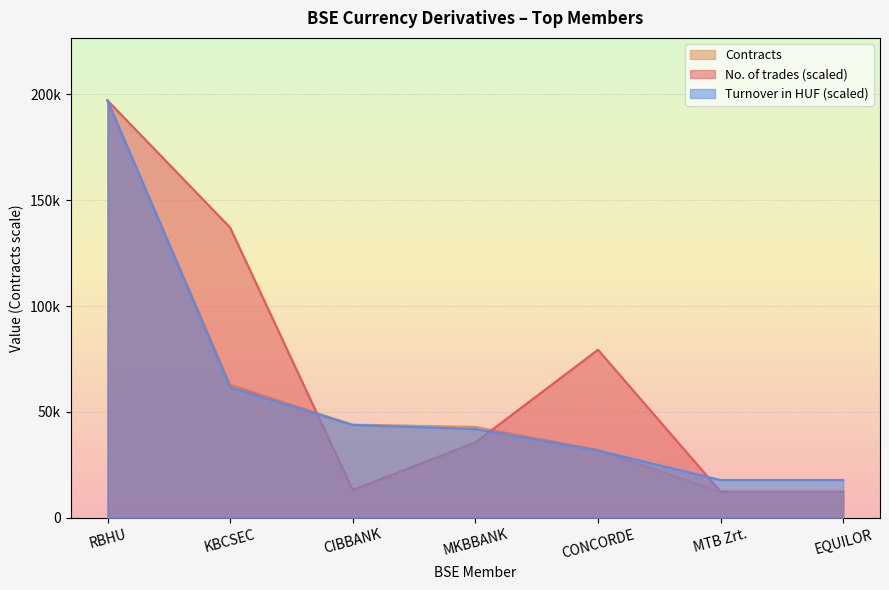

What is the difference between the maximum and minimum values in the No. of trades series?

184614.0